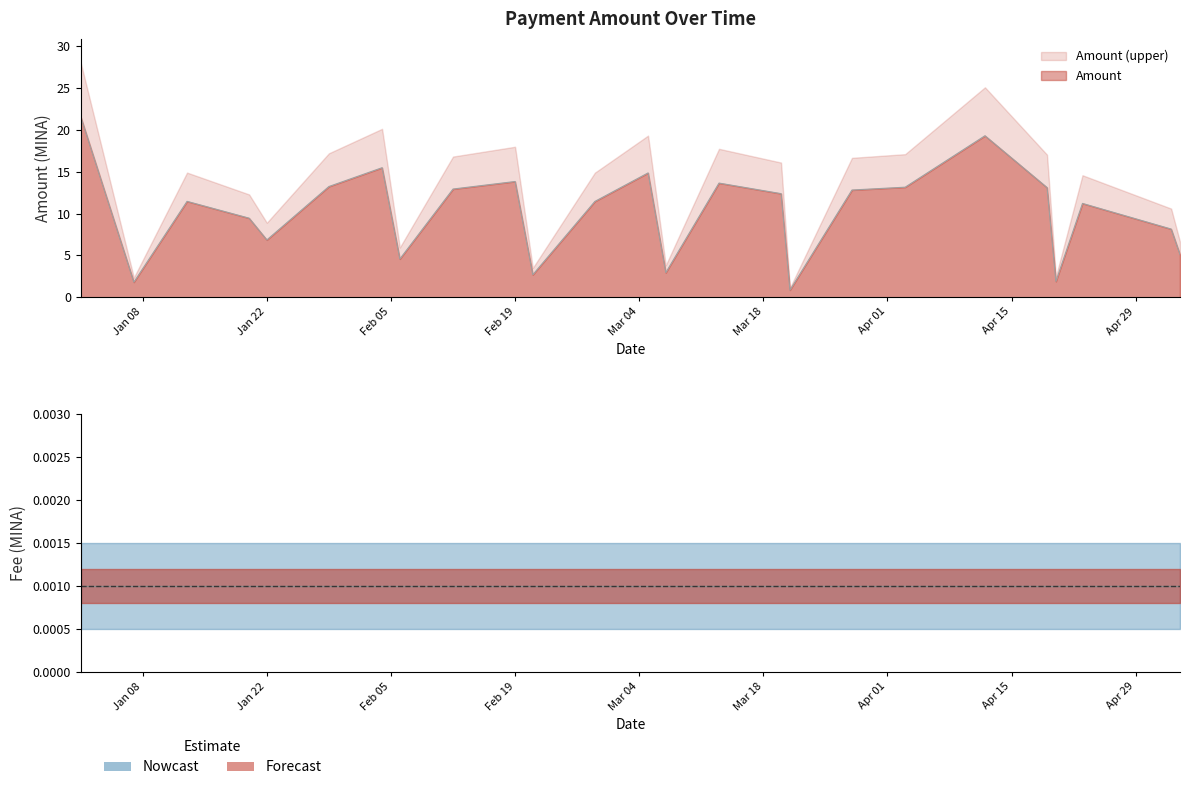

Between 2024-02-21 and 2024-02-19, which is larger?

2024-02-19